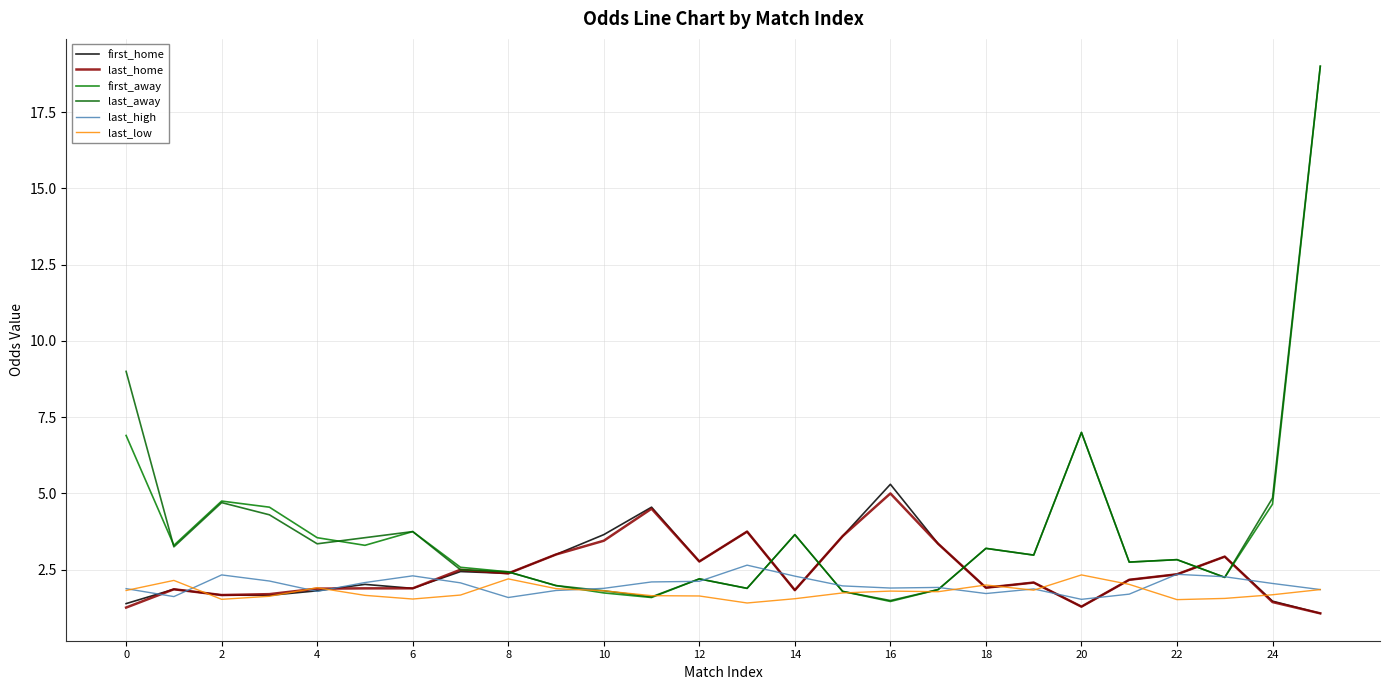

Which label corresponds to the smallest value in the chart?

25